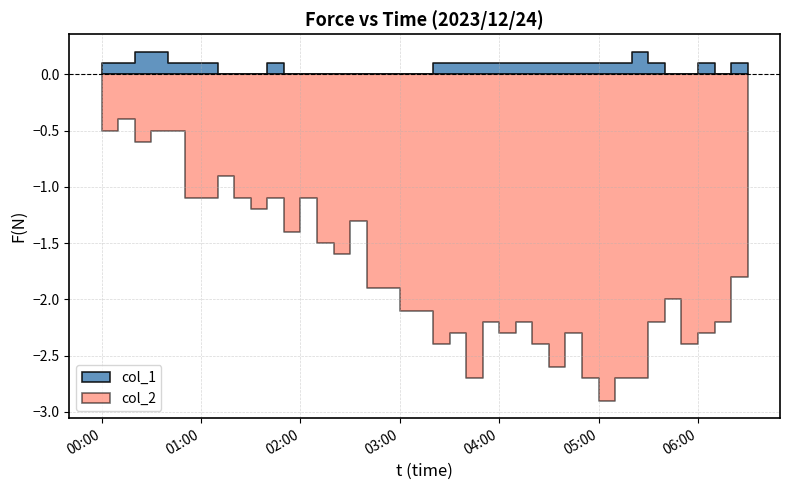

The col_1 series shows 0.1 at 2023/12/24 01:40:00. True or false?

True